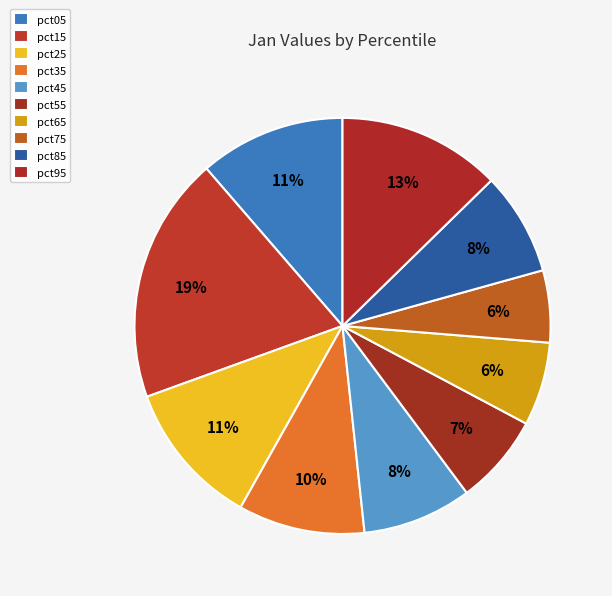

To the nearest percent, what is the difference between the pct55 and pct05 slice percentages?

4%